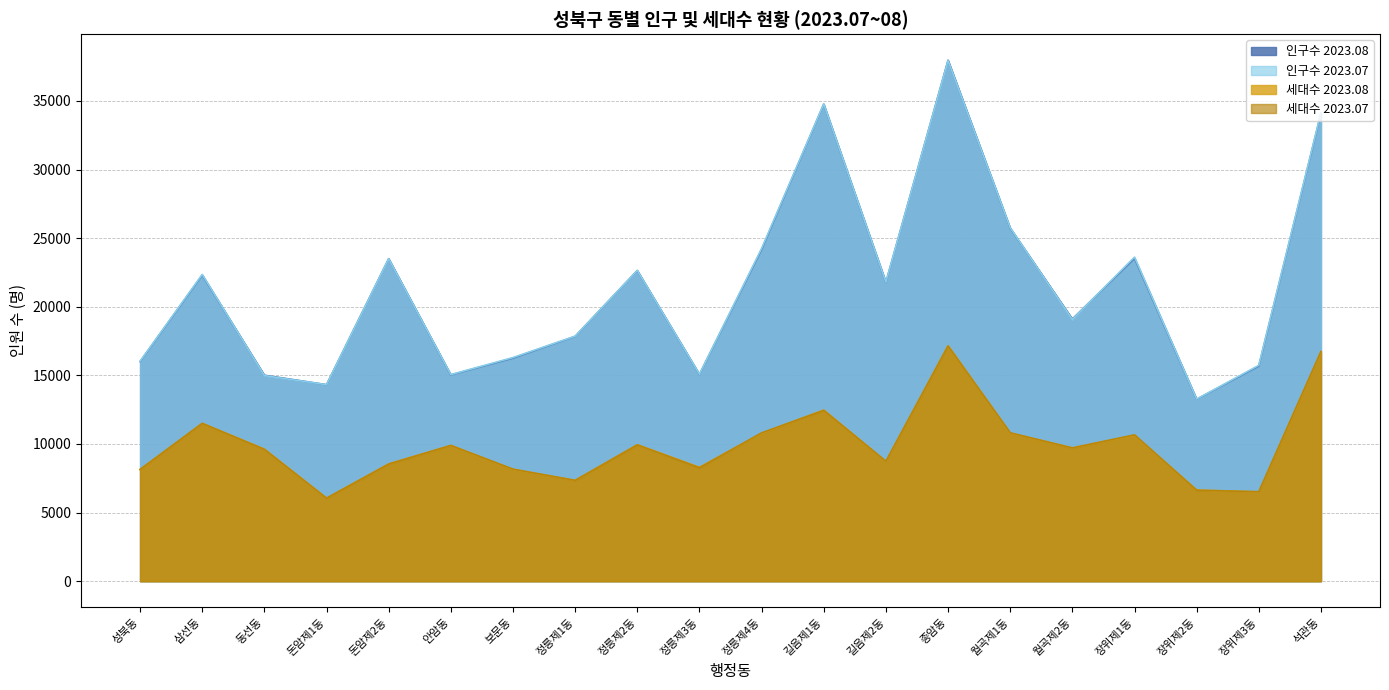

Reading left to right, transcribe all the data shown in this chart.

인구수 2023.08: 성북동=16007	삼선동=22314	동선동=15011	돈암제1동=14322	돈암제2동=23504	안암동=15036	보문동=16262	정릉제1동=17844	정릉제2동=22643	정릉제3동=15070	정릉제4동=24176	길음제1동=34769	길음제2동=21782	종암동=37971	월곡제1동=25735	월곡제2동=19107	장위제1동=23534	장위제2동=13260	장위제3동=15684	석관동=34091
인구수 2023.07: 성북동=16029	삼선동=22356	동선동=14986	돈암제1동=14324	돈암제2동=23496	안암동=15055	보문동=16301	정릉제1동=17858	정릉제2동=22648	정릉제3동=15083	정릉제4동=24248	길음제1동=34781	길음제2동=21799	종암동=37948	월곡제1동=25757	월곡제2동=19072	장위제1동=23620	장위제2동=13269	장위제3동=15735	석관동=34142
세대수 2023.08: 성북동=8142	삼선동=11504	동선동=9622	돈암제1동=6053	돈암제2동=8548	안암동=9894	보문동=8153	정릉제1동=7348	정릉제2동=9945	정릉제3동=8302	정릉제4동=10785	길음제1동=12472	길음제2동=8726	종암동=17159	월곡제1동=10800	월곡제2동=9715	장위제1동=10642	장위제2동=6642	장위제3동=6510	석관동=16711
세대수 2023.07: 성북동=8145	삼선동=11502	동선동=9611	돈암제1동=6050	돈암제2동=8538	안암동=9893	보문동=8164	정릉제1동=7346	정릉제2동=9937	정릉제3동=8272	정릉제4동=10807	길음제1동=12453	길음제2동=8739	종암동=17146	월곡제1동=10814	월곡제2동=9710	장위제1동=10665	장위제2동=6631	장위제3동=6519	석관동=16744